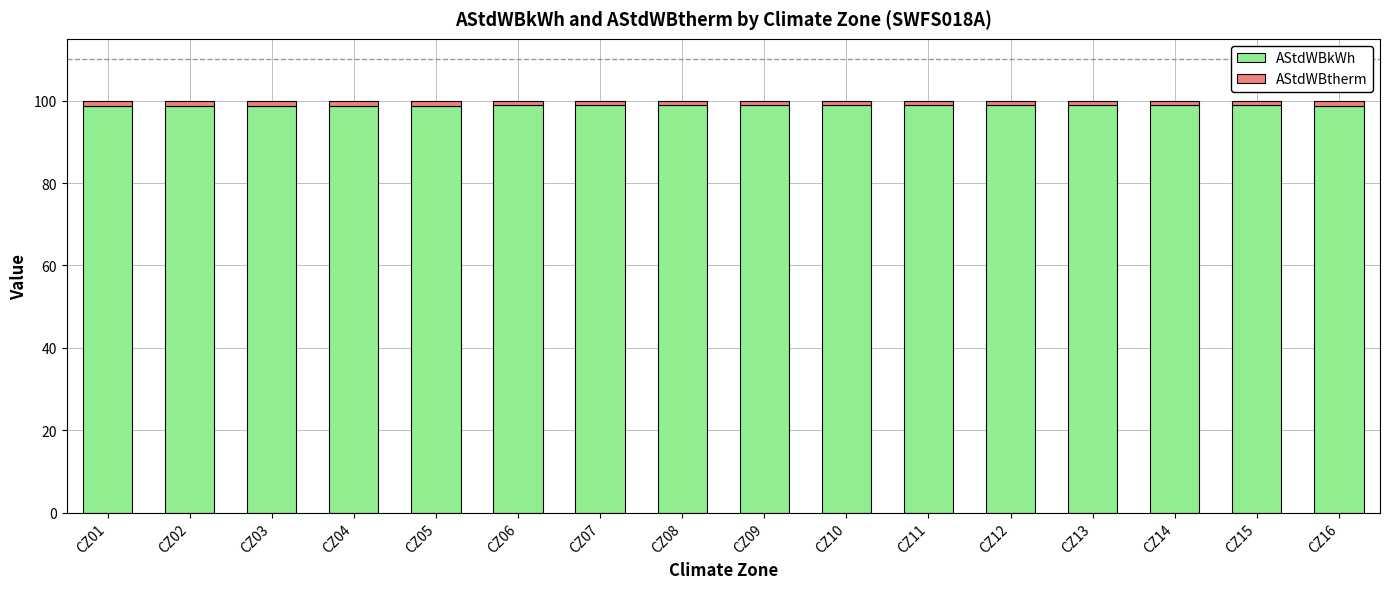

The value of AStdWBkWh at CZ06 is 37.6. True or false?

False